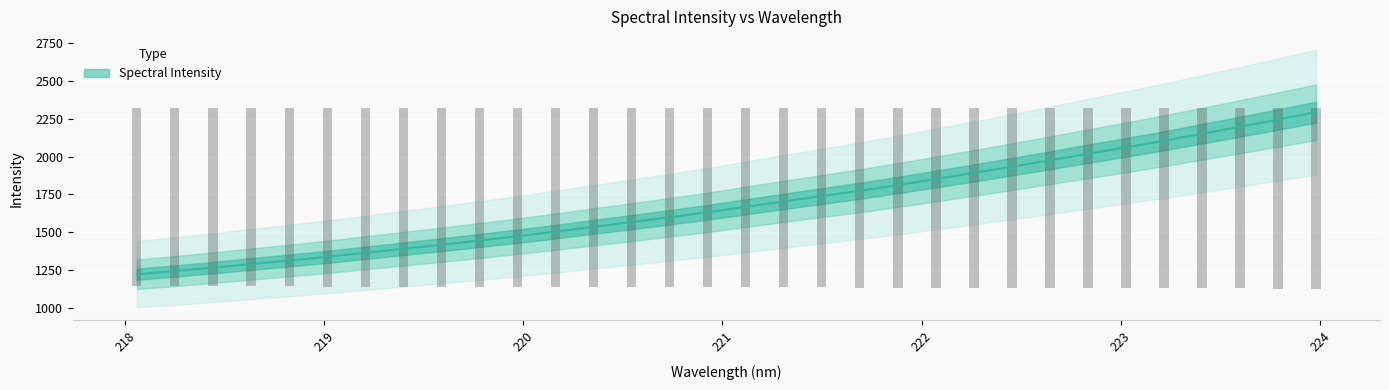

Reading left to right, transcribe all the data shown in this chart.

218.0596=1221.5	218.2508=1243.0	218.442=1265.3	218.6332=1289.3	218.8244=1312.7	219.0156=1337.0	219.2067=1363.7	219.3979=1390.6	219.589=1416.8	219.7801=1445.0	219.9712=1473.3	220.1623=1503.7	220.3533=1535.6	220.5444=1566.4	220.7354=1598.8	220.9264=1631.4	221.1174=1668.2	221.3083=1703.9	221.4993=1738.9	221.6902=1774.0	221.8812=1812.1	222.0721=1851.9	222.263=1891.9	222.4538=1933.3	222.6447=1975.5	222.8355=2018.8	223.0264=2061.3	223.2172=2104.8	223.408=2151.3	223.5987=2197.7	223.7895=2245.1	223.9802=2294.0